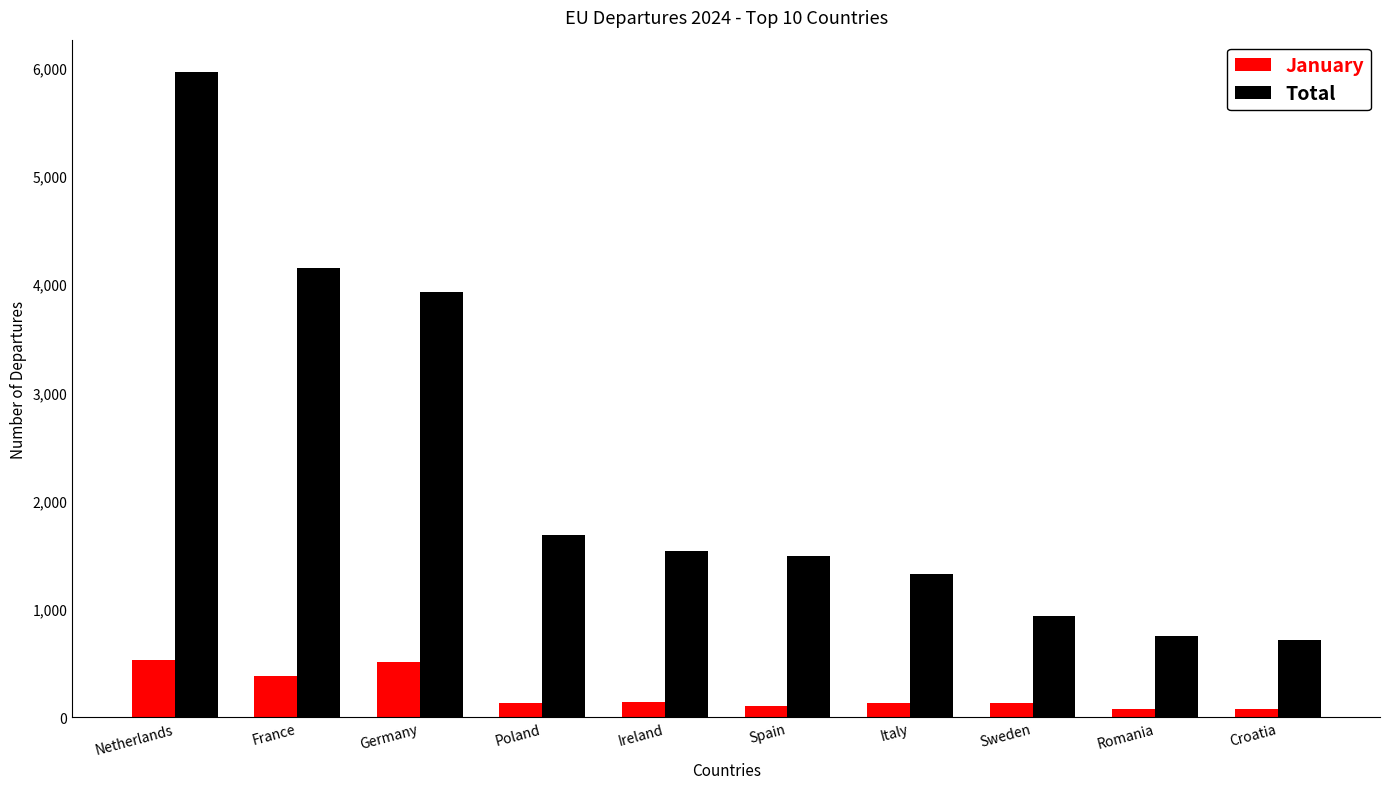

What is the value of the January bar at the 5th from the left?

144